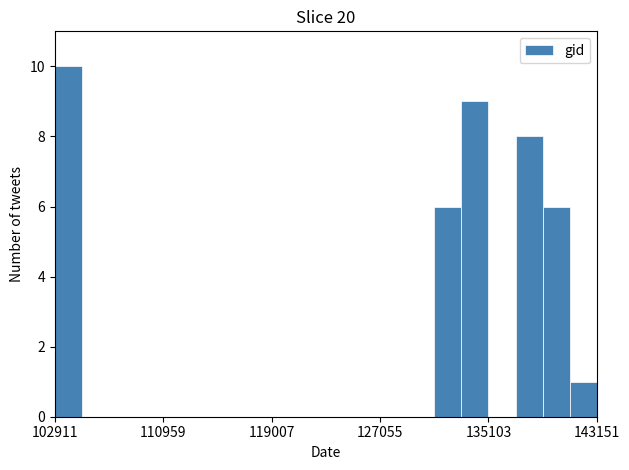

Read against the x-axis, roughly where is the centre of the tallest bar?

104000